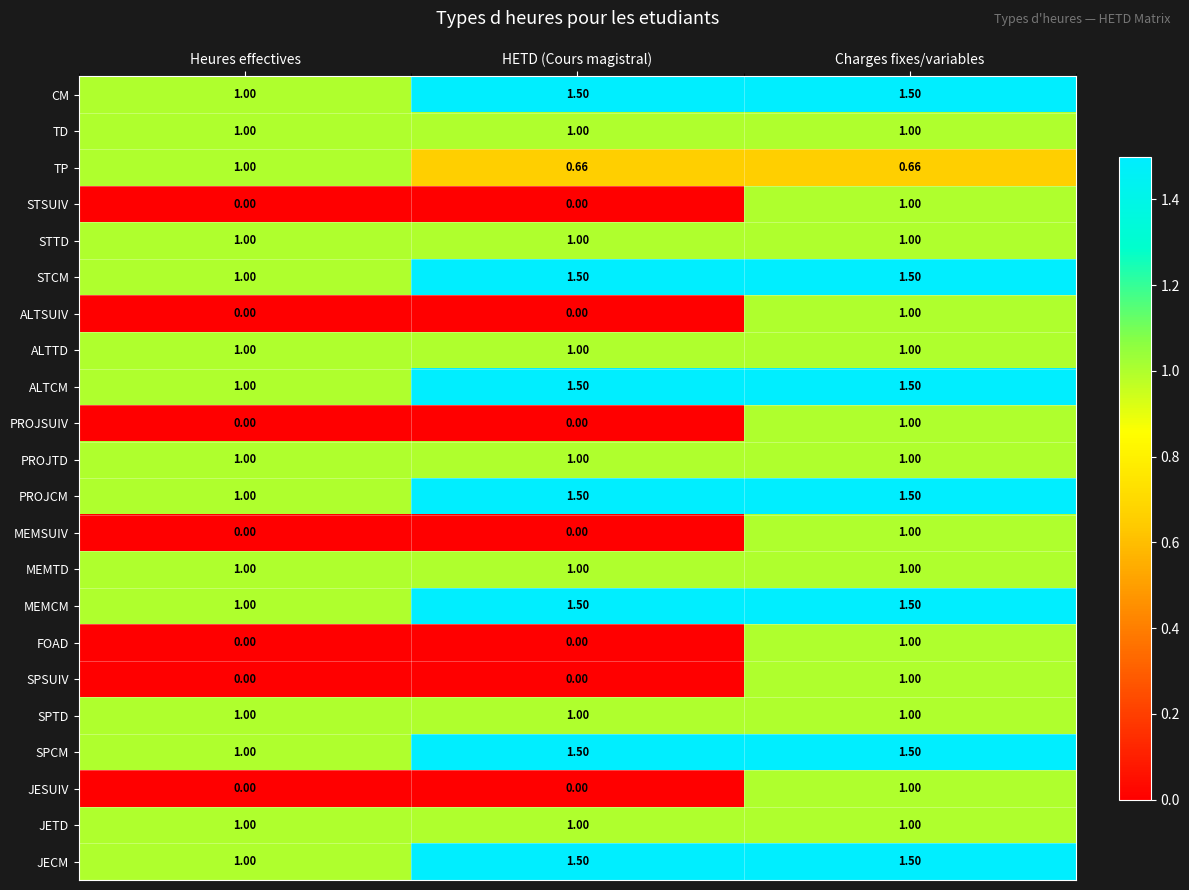

Count the number of categories in the chart.

3